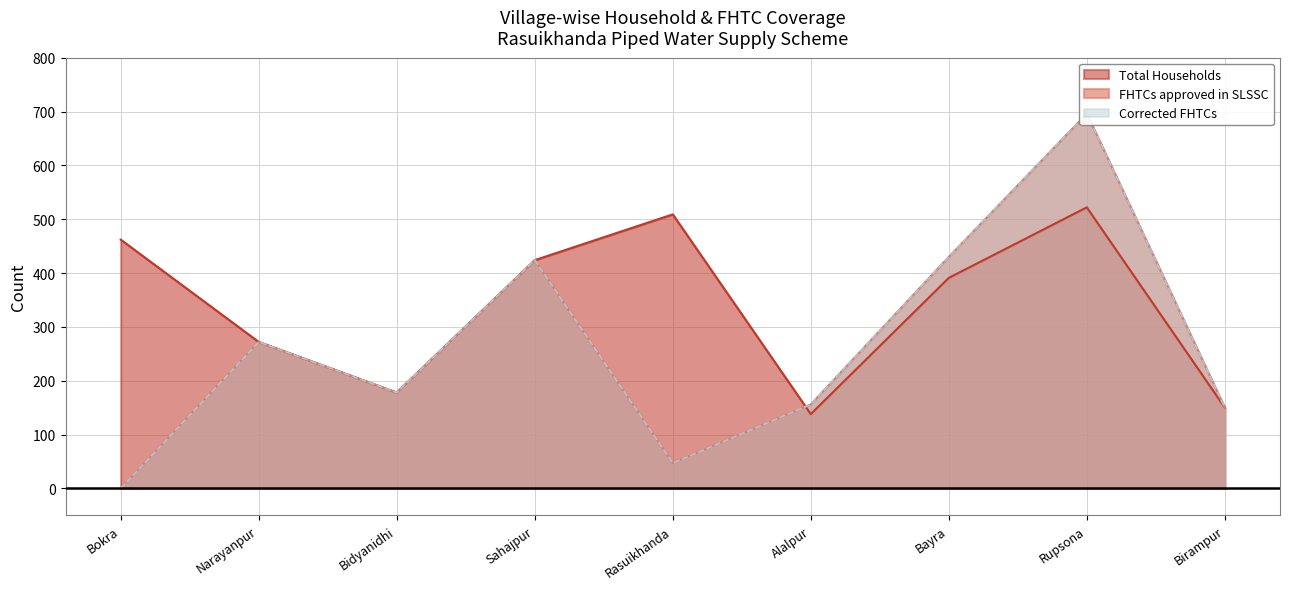

What is the value of the Total Households point at the 1st from the left?

462